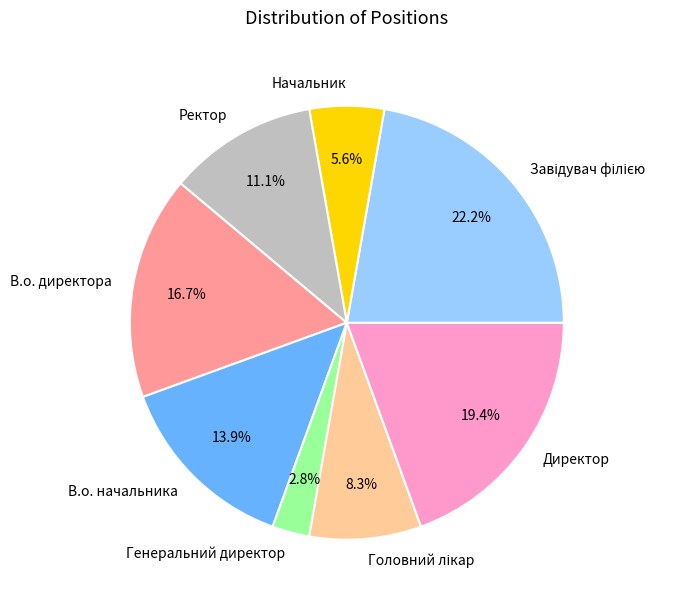

Is the sum of Директор and В.о. начальника greater than half?

No